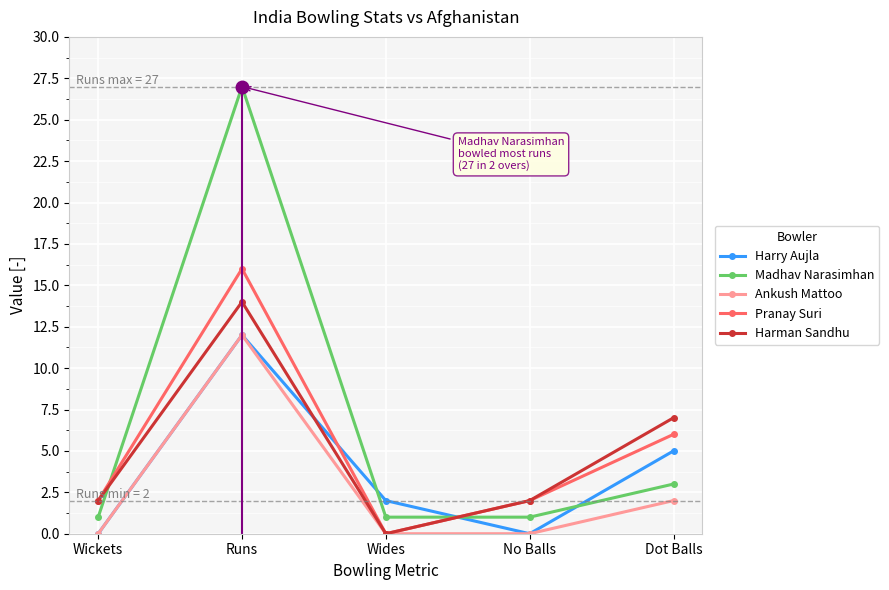

Read the Harman Sandhu value at No Balls.

2